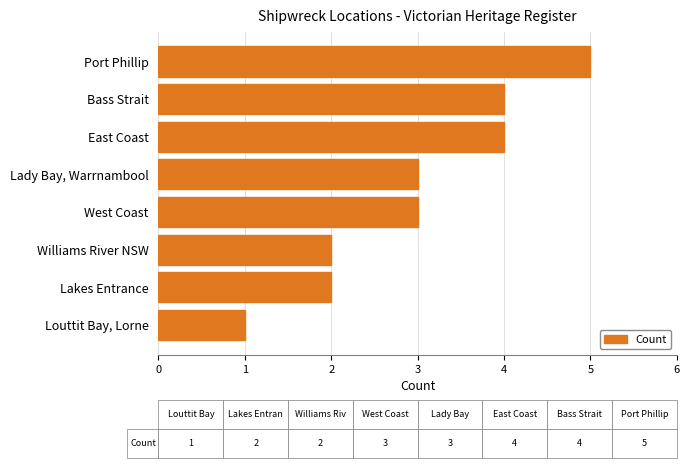

What is the change in value from Bass Strait to Port Phillip?

+1